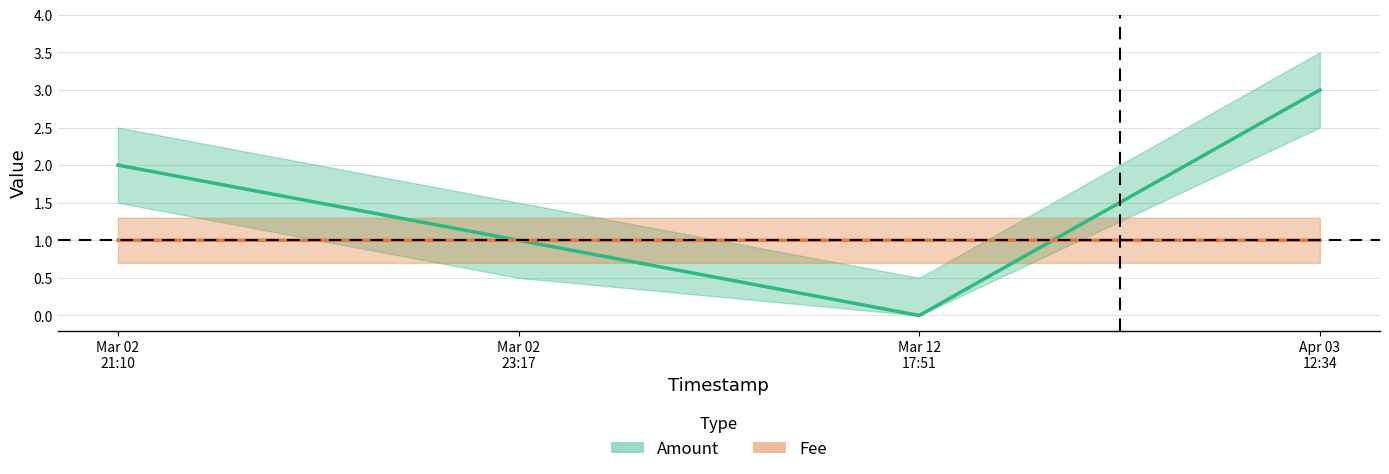

At Mar 02 21:10, list the series in order from smallest to largest.

Fee, Amount